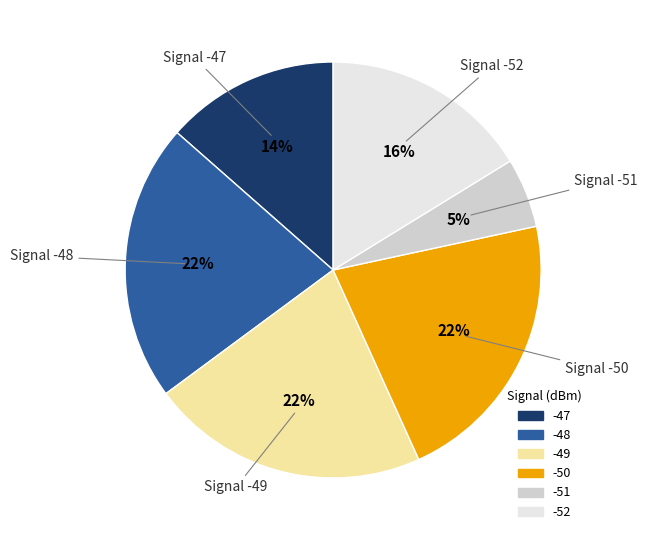

Does any single category account for the majority?

No